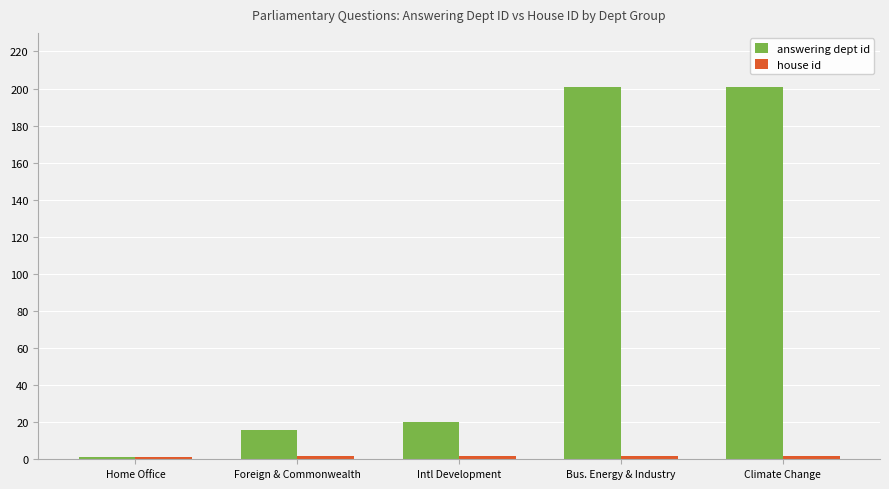

What is the highest value of the answering dept id series?

201